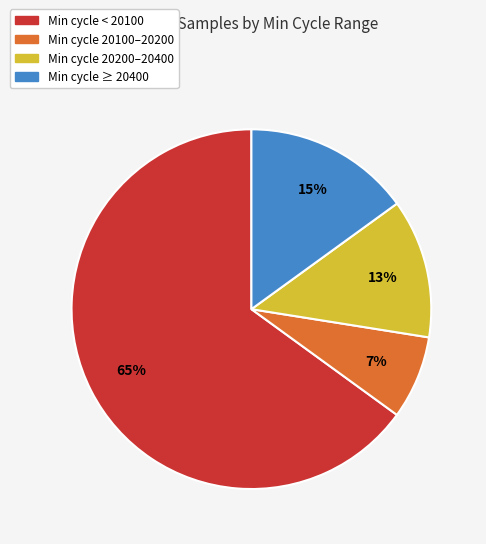

True or false: Min cycle 20100–20200 accounts for 1% of the total.

False